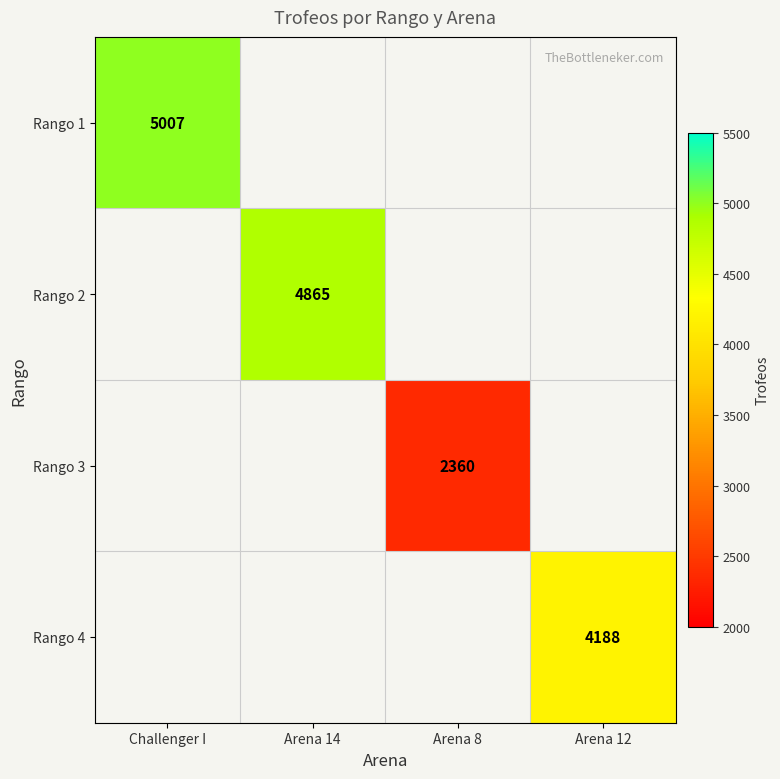

True or false: Rango 4 has a value of 4188 at Arena 12.

True